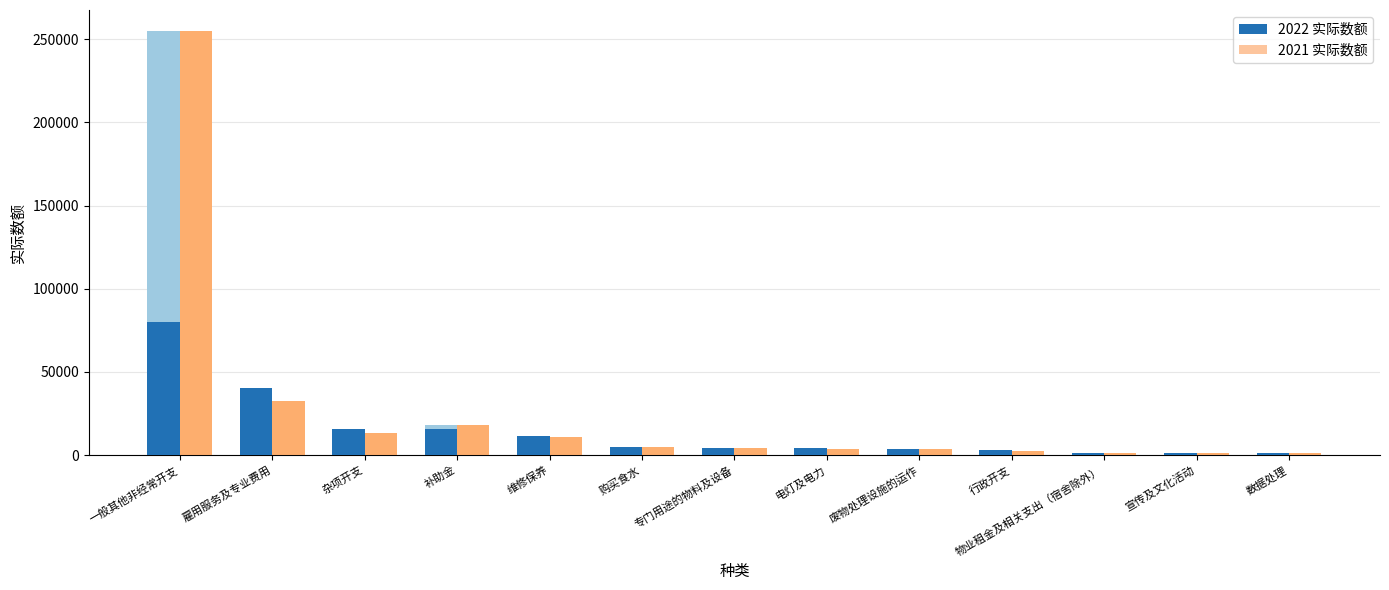

What is the sum of all 2021 实际数额 values?

351845